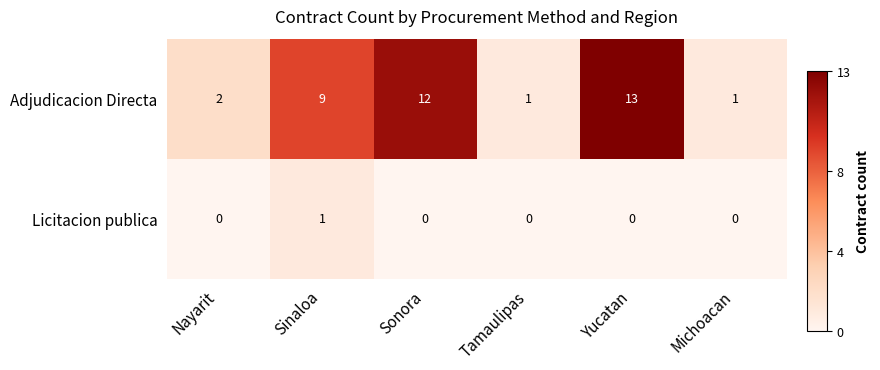

How many series are shown in this chart?

2